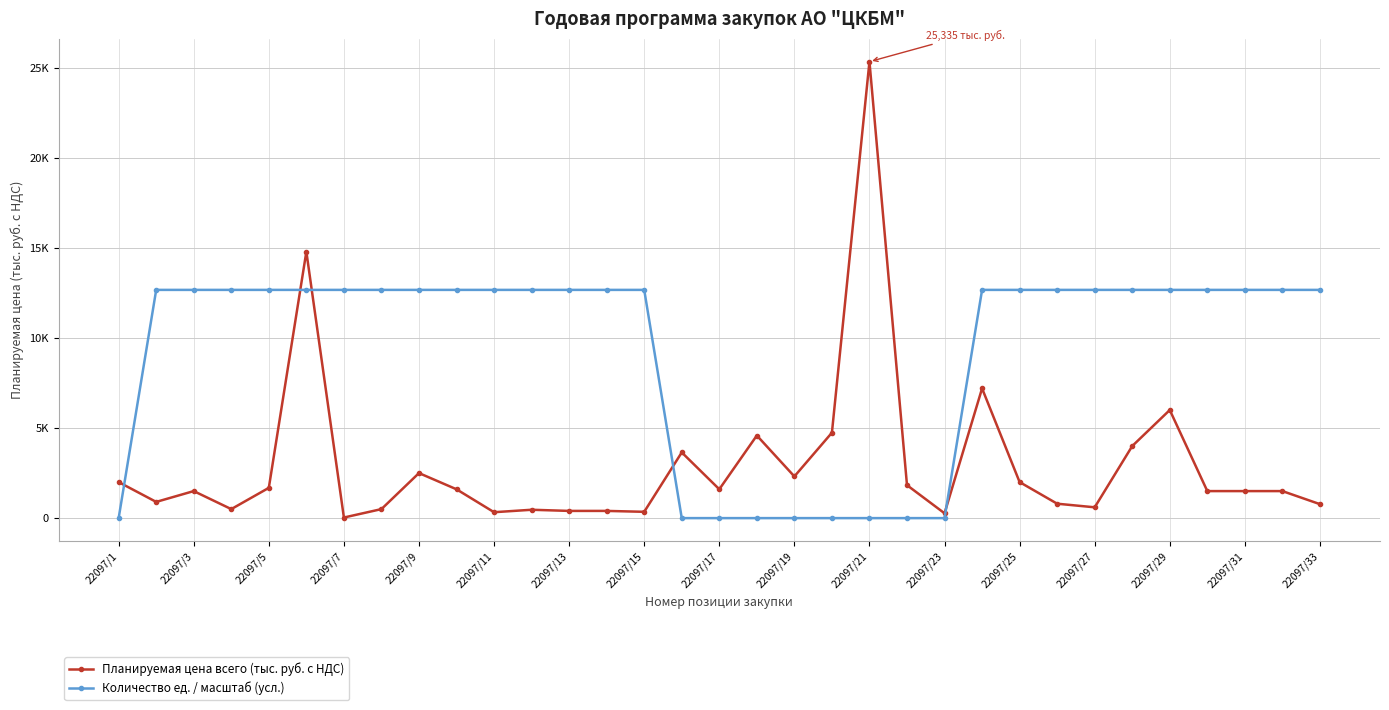

How many interior local peaks does the Планируемая цена всего (тыс. руб. с НДС) series have?

9